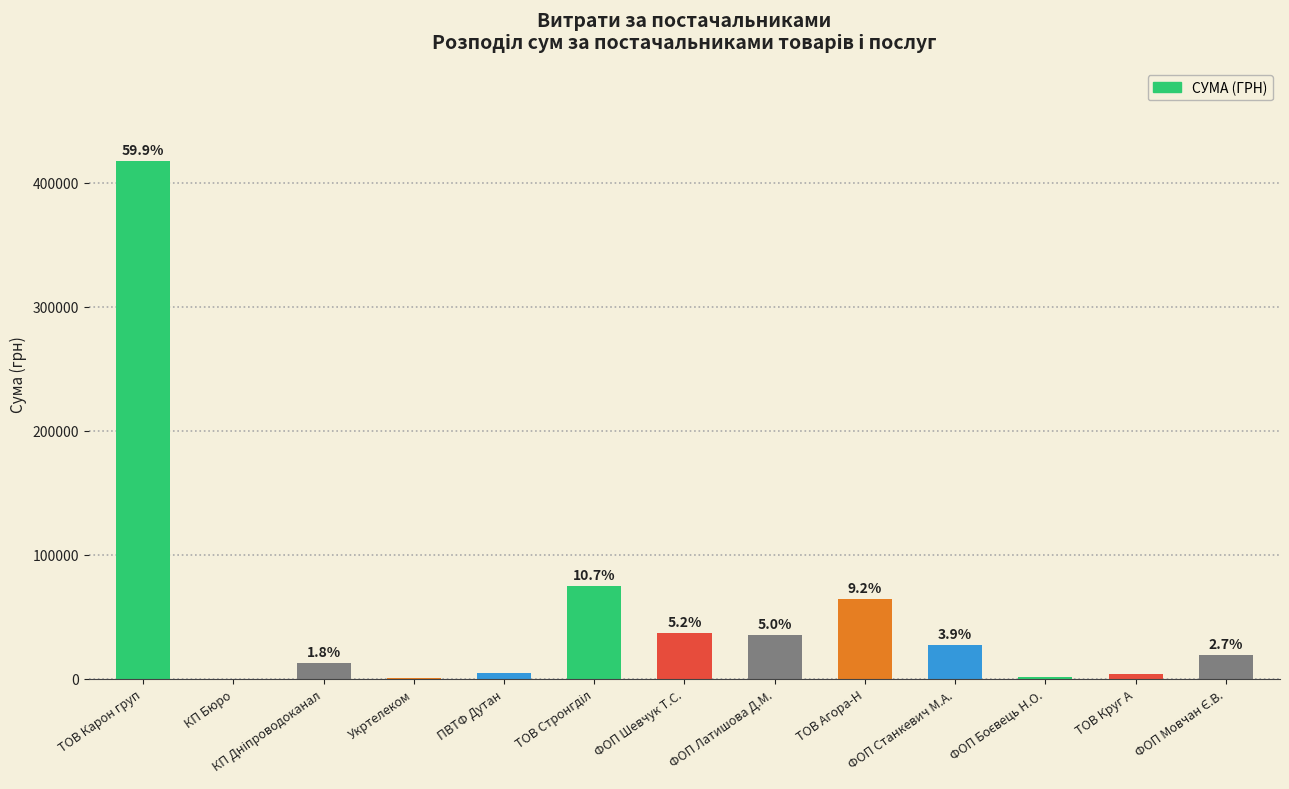

List the labels in order of value, largest first.

ТОВ Карон груп, ТОВ Стронгділ, ТОВ Агора-Н, ФОП Шевчук Т.С., ФОП Латишова Д.М., ФОП Станкевич М.А., ФОП Мовчан Є.В., КП Дніпроводоканал, ПВТФ Дутан, ТОВ Круг А, ФОП Боєвець Н.О., Укртелеком, КП Бюро